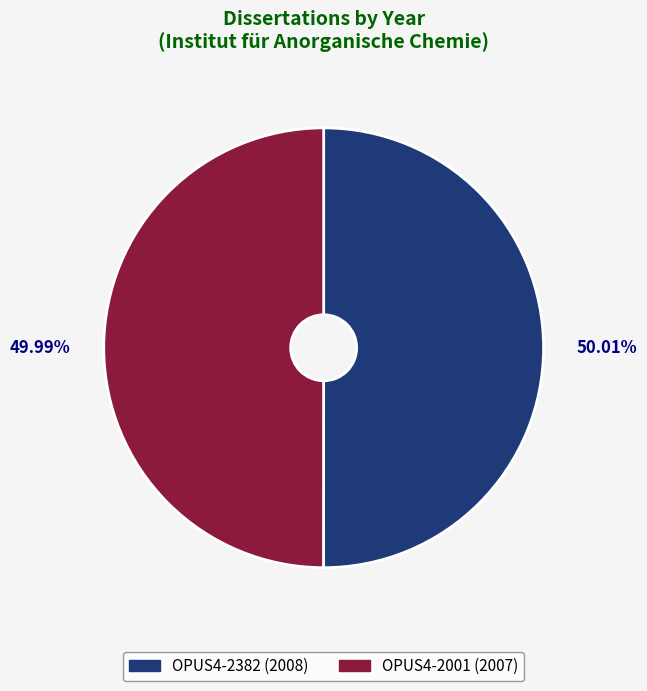

How many segments does this pie chart have?

2